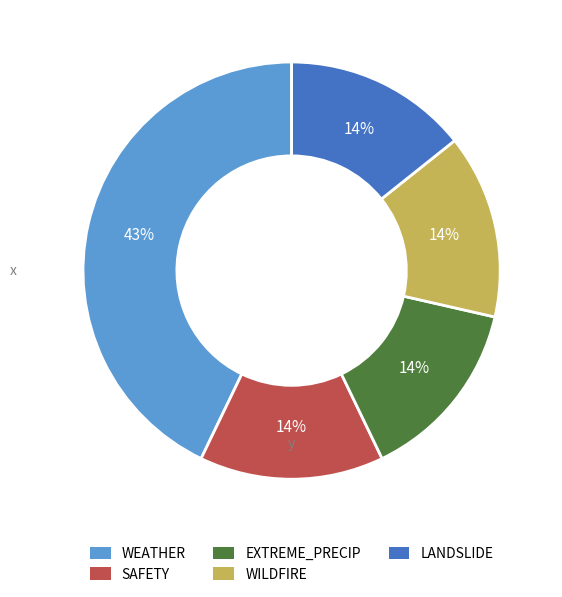

Is there any slice that represents more than half of the pie?

No